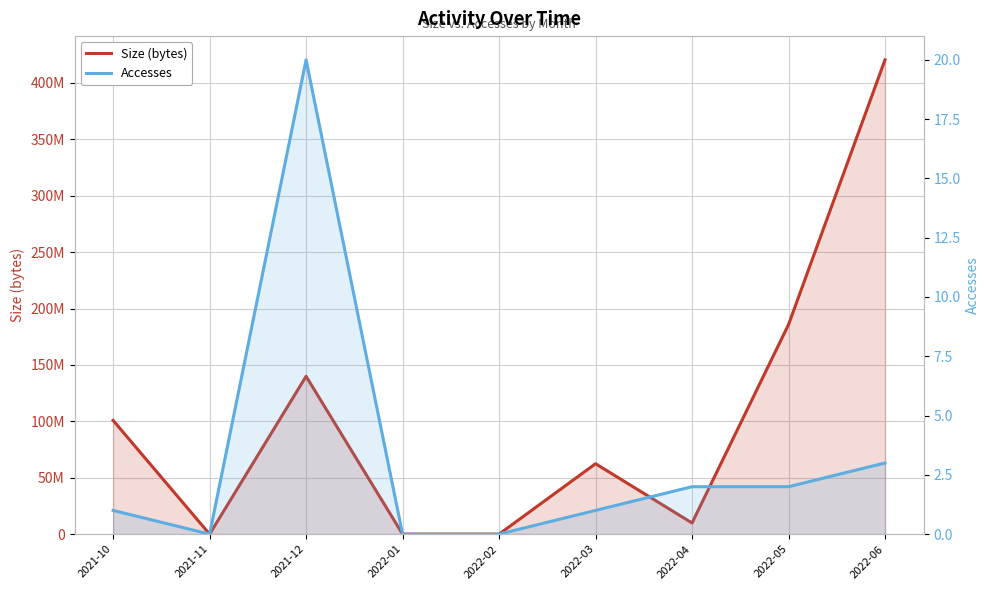

At how many categories does at least one series exceed 10832264?

5